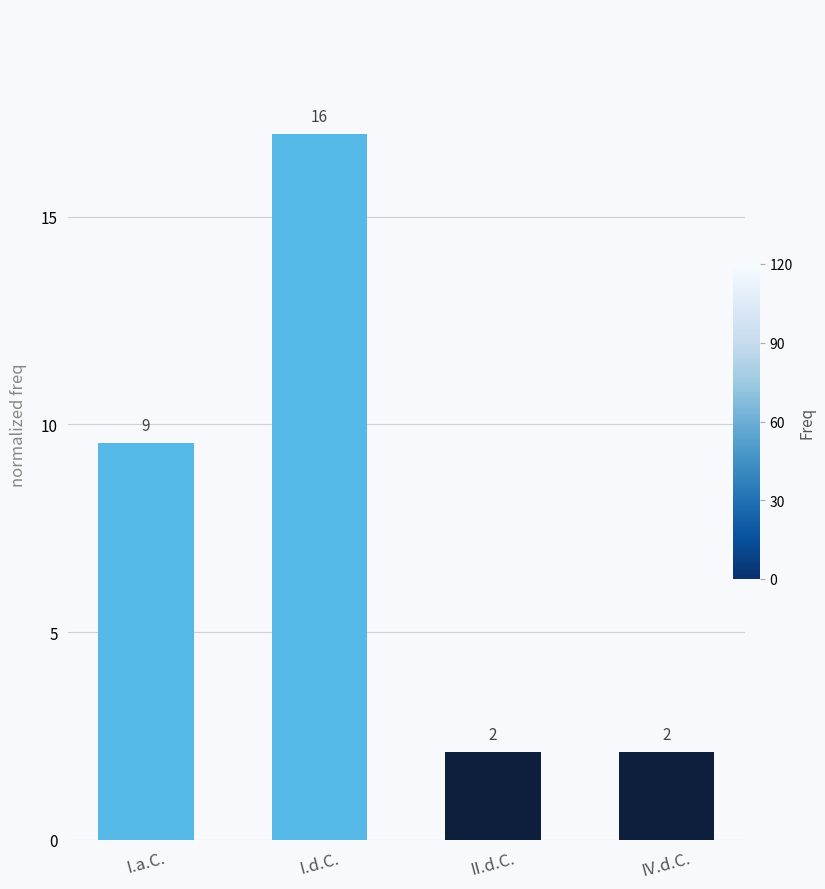

How many bars are there in total?

4